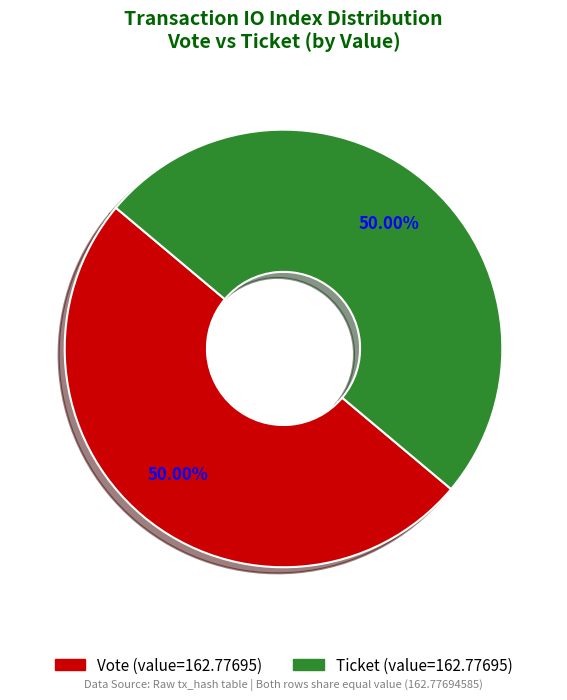

How many segments does this pie chart have?

2